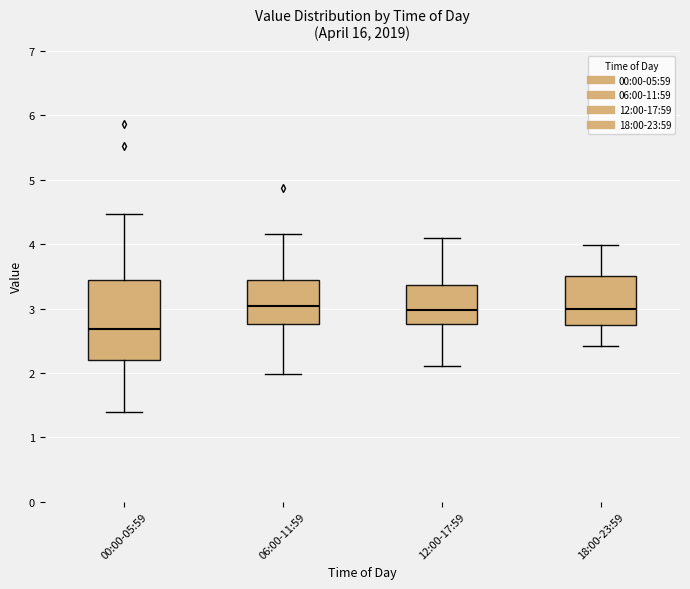

Reading left to right, transcribe this box plot: for each box, give where its median line is, the range the box spans, and where its two whiskers end, as read against the y-axis. The values are not printed on the chart, so give them approximately, as read against the axis.

00:00-05:59: median 2.7, box 2.2 to 3.4, whiskers 1.4 to 4.5
06:00-11:59: median 3.0, box 2.8 to 3.5, whiskers 2.0 to 4.2
12:00-17:59: median 3.0, box 2.8 to 3.4, whiskers 2.1 to 4.1
18:00-23:59: median 3.0, box 2.7 to 3.5, whiskers 2.4 to 4.0